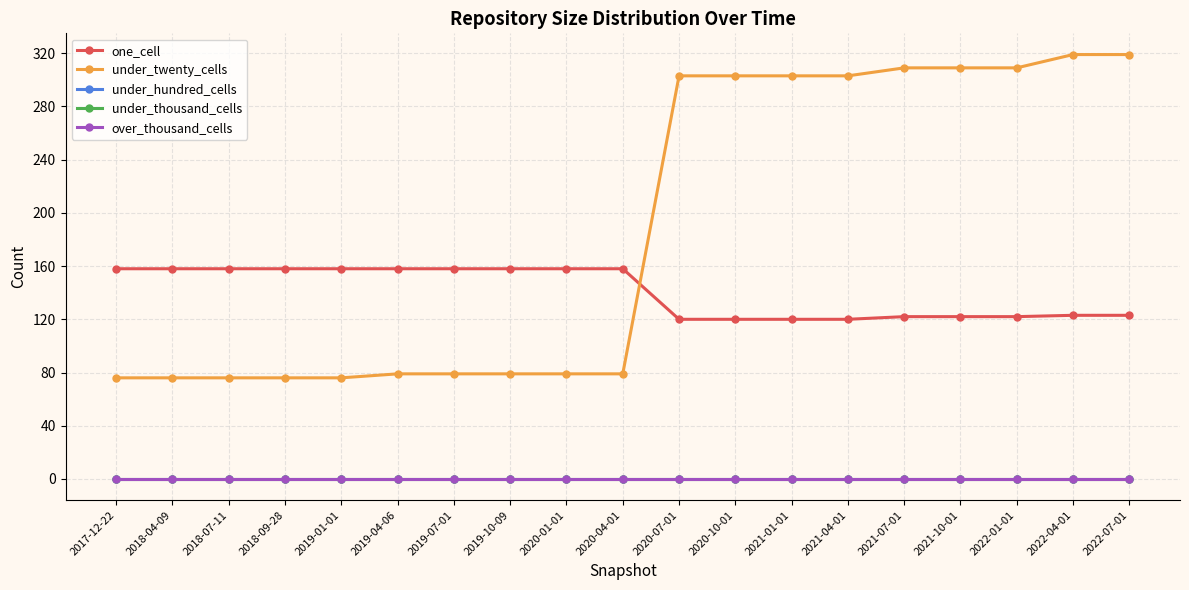

Between 2018-07-11 and 2021-01-01, which series saw the biggest shift?

under_twenty_cells